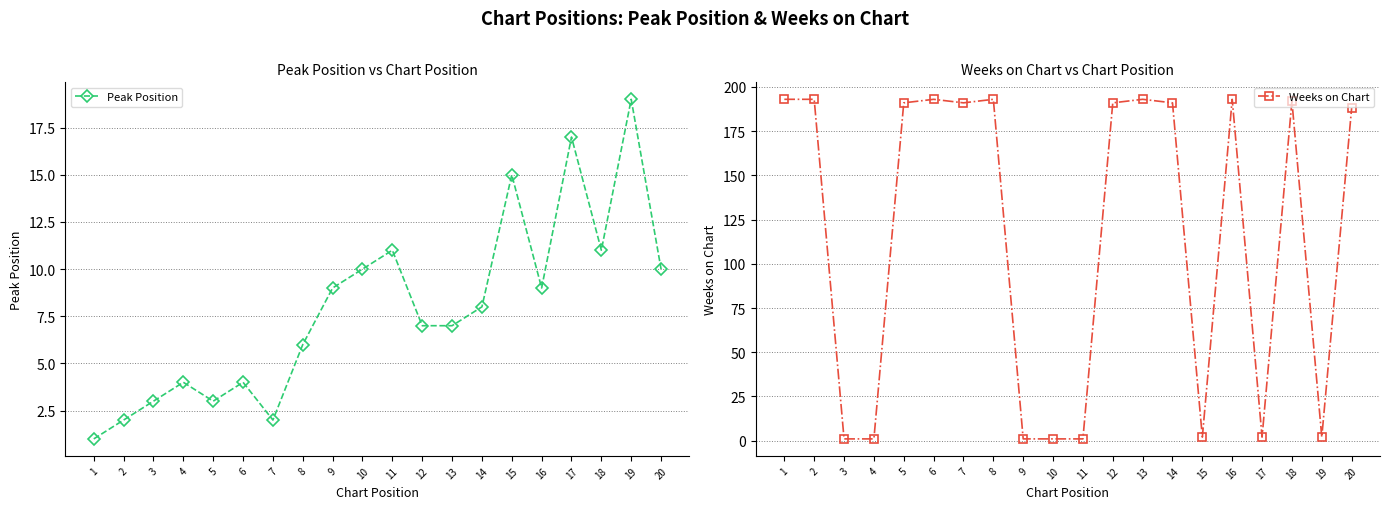

Which series changed the most between 1 and 9?

Weeks on Chart